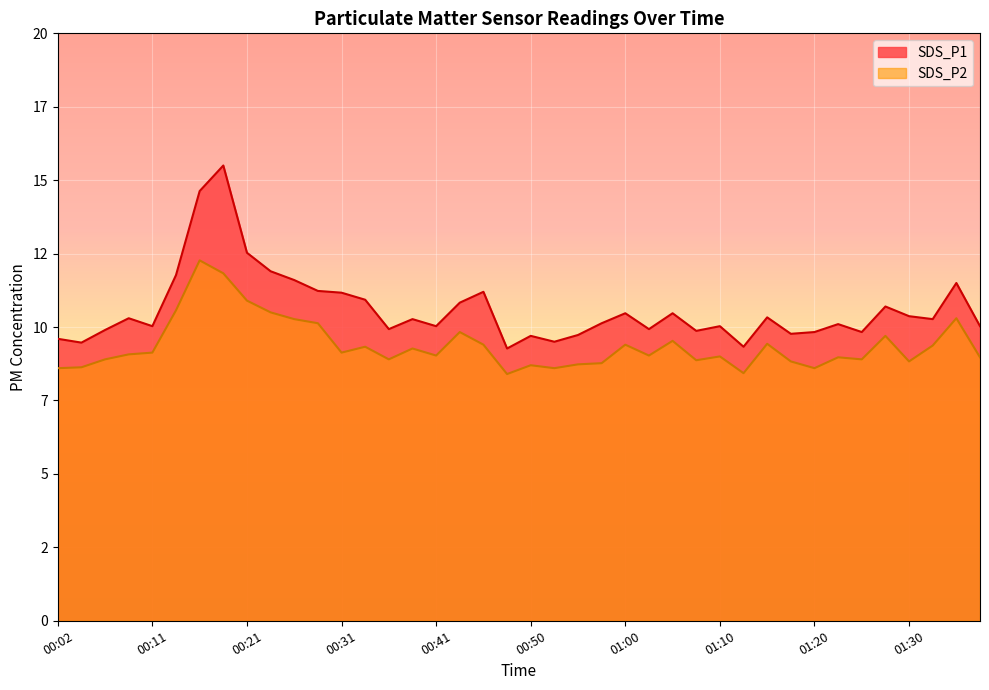

How many lines are shown in the chart?

2